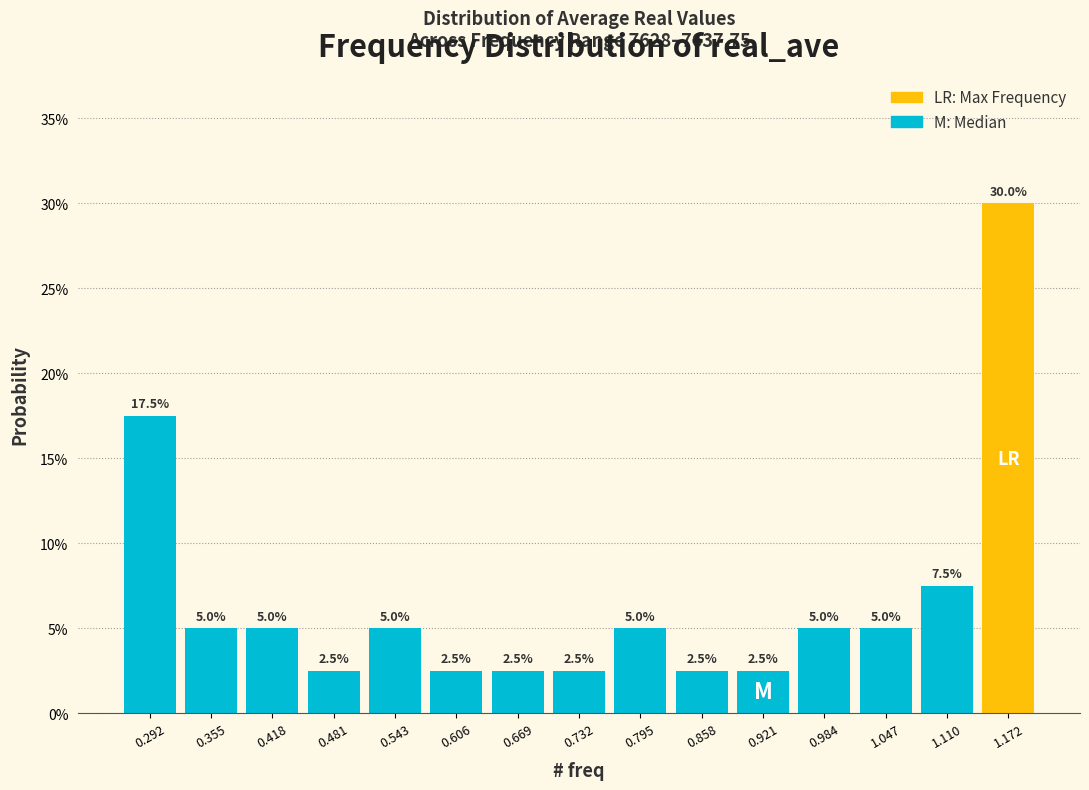

Reading left to right, list every bar in this chart as the range it spans on the x-axis followed by its height. The bar edges are not printed on the chart, so give them approximately, as read against the axis.

0.26 to 0.32: 17.5
0.32 to 0.39: 5.0
0.39 to 0.45: 5.0
0.45 to 0.51: 2.5
0.51 to 0.57: 5.0
0.57 to 0.64: 2.5
0.64 to 0.70: 2.5
0.70 to 0.76: 2.5
0.76 to 0.83: 5.0
0.83 to 0.89: 2.5
0.89 to 0.95: 2.5
0.95 to 1.02: 5.0
1.02 to 1.08: 5.0
1.08 to 1.14: 7.5
1.14 to 1.20: 30.0